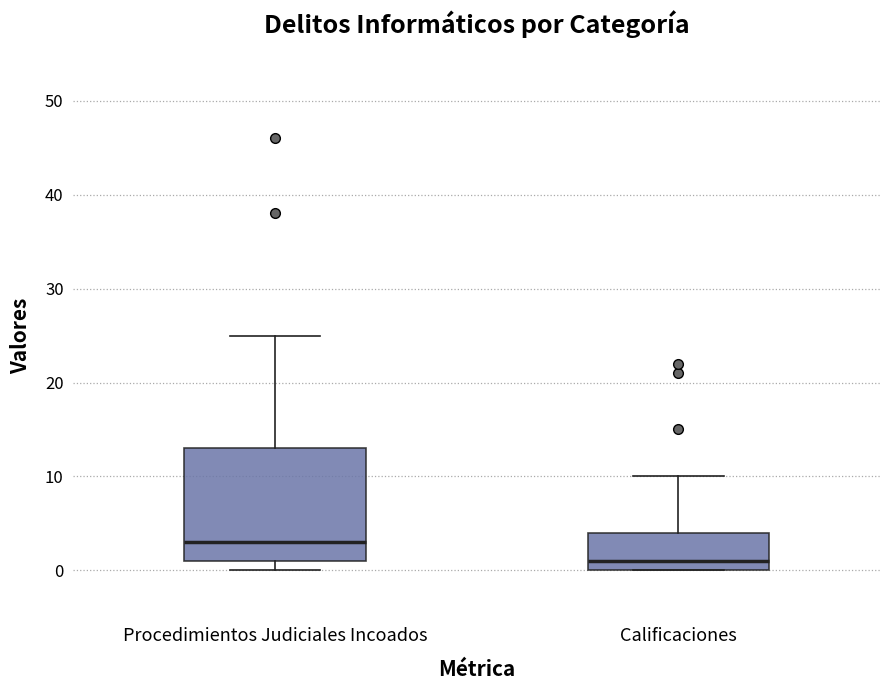

Reading left to right, transcribe this box plot: for each box, give where its median line is, the range the box spans, and where its two whiskers end, as read against the y-axis. The values are not printed on the chart, so give them approximately, as read against the axis.

Procedimientos Judiciales Incoados: median 3, box 1 to 13, whiskers 0 to 25
Calificaciones: median 1, box 0 to 4, whiskers 0 to 10